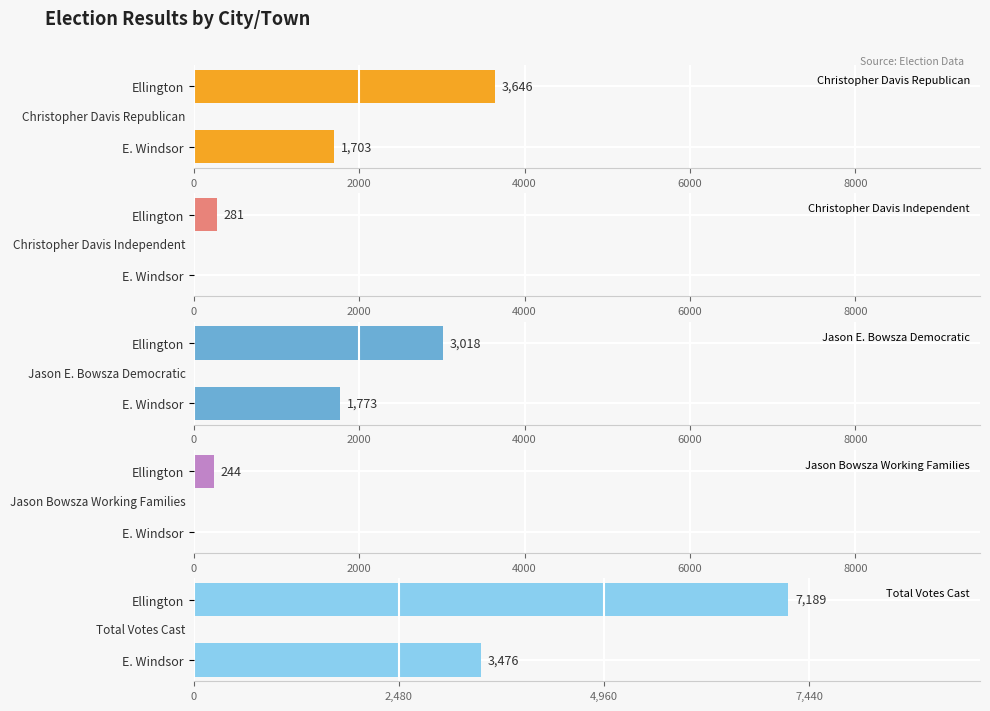

What is the difference between the Jason Bowsza Working Families values at E. Windsor and Ellington?

244